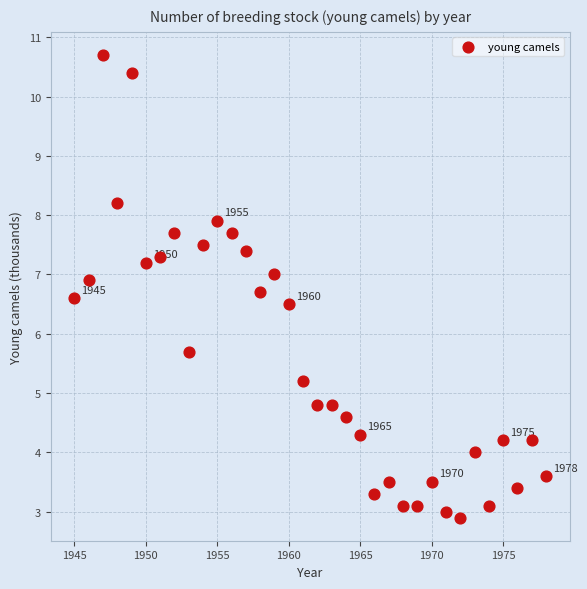

What Y value in the scatter plot is closest to 6?

5.7